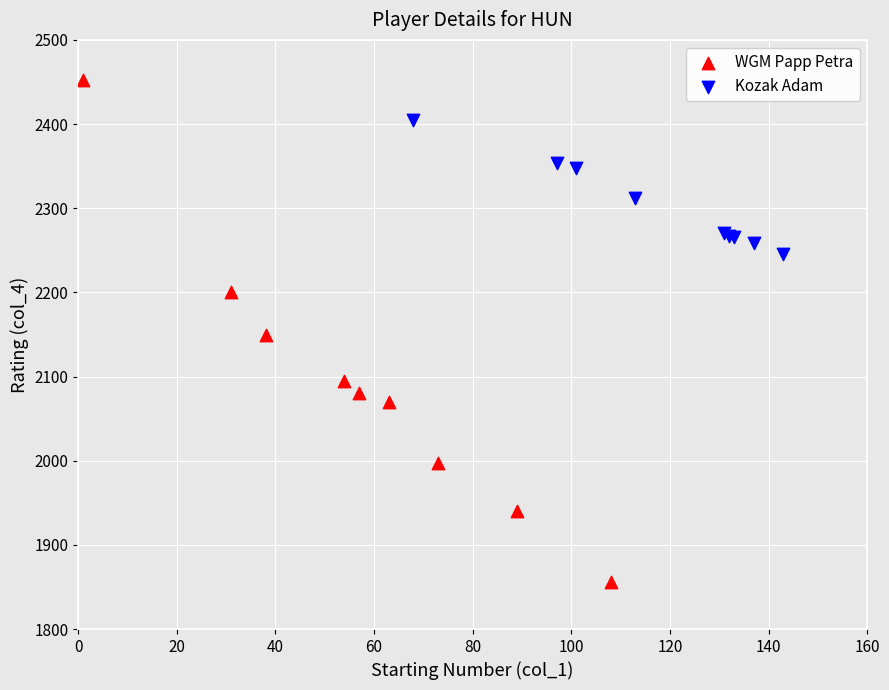

Which series has the largest Y range (max minus min)?

WGM Papp Petra